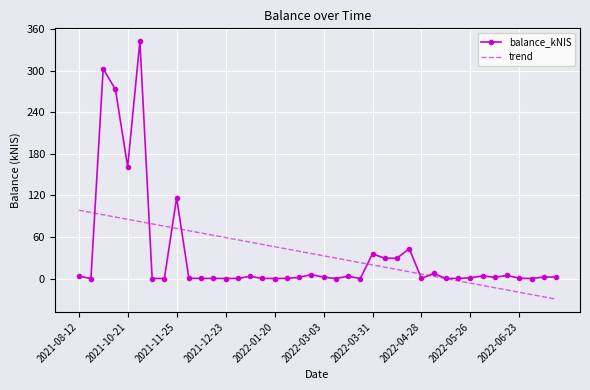

What is the greatest value displayed?

342.6